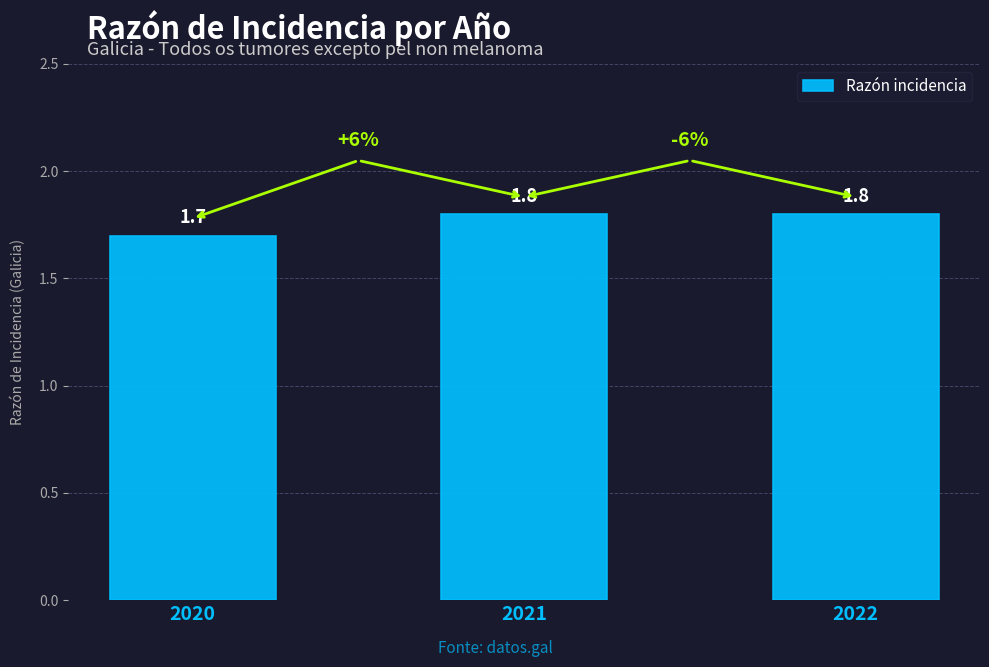

How many values are between 1 and 2?

3